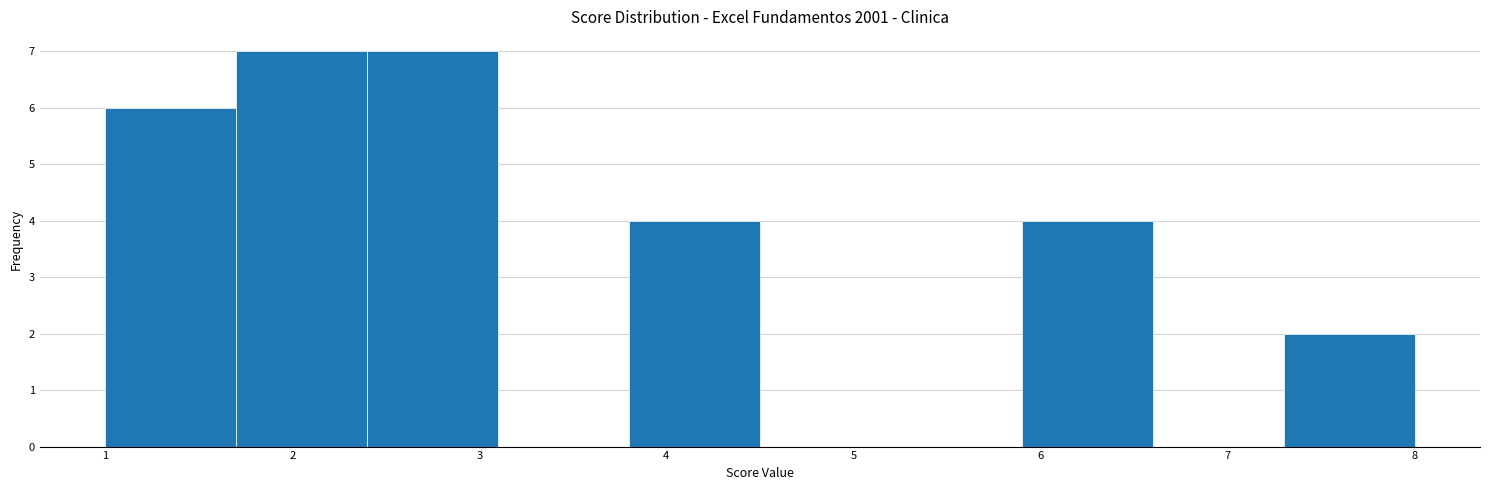

How tall is the bar that spans 1.0 to 1.7 on the x-axis? The values are not printed on the chart, so give them approximately, as read against the axis.

6